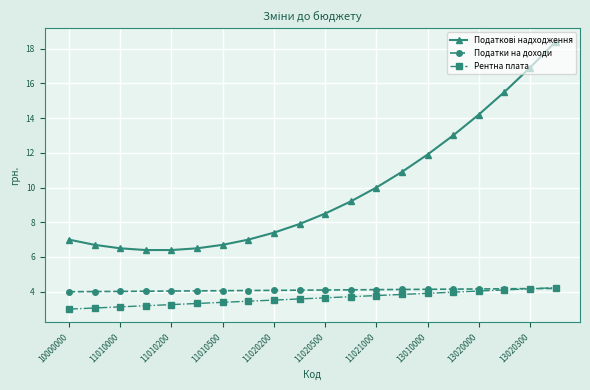

At how many categories does at least one series exceed 9?

9